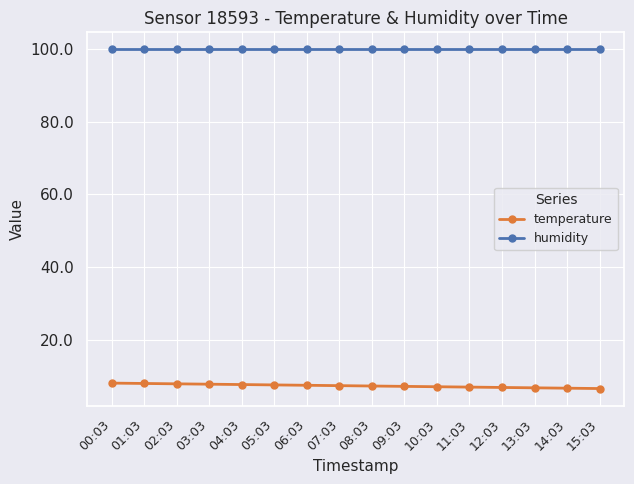

What is the approximate value of humidity at 03:03?

99.9